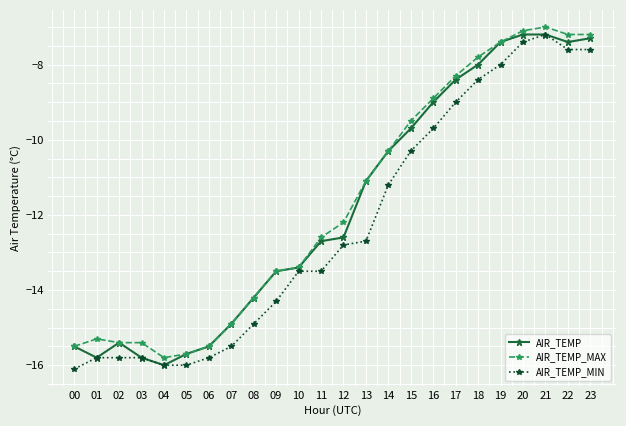

At which category is the sum across all series the highest?

21